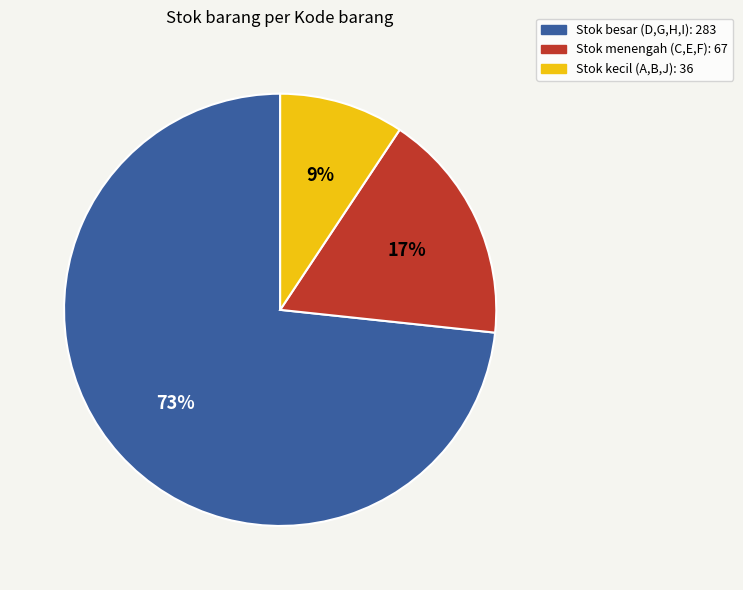

To the nearest percent, what is the average slice percentage?

33%